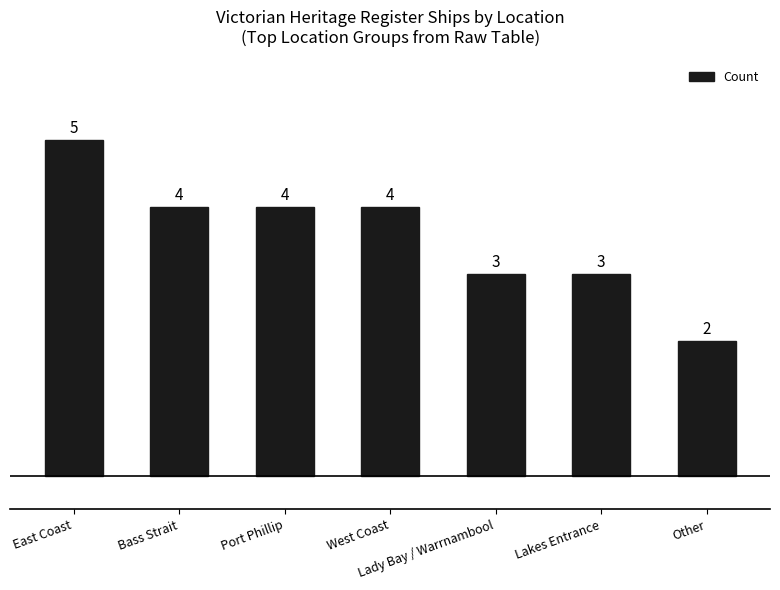

What is the value of the 3rd bar from the left?

4